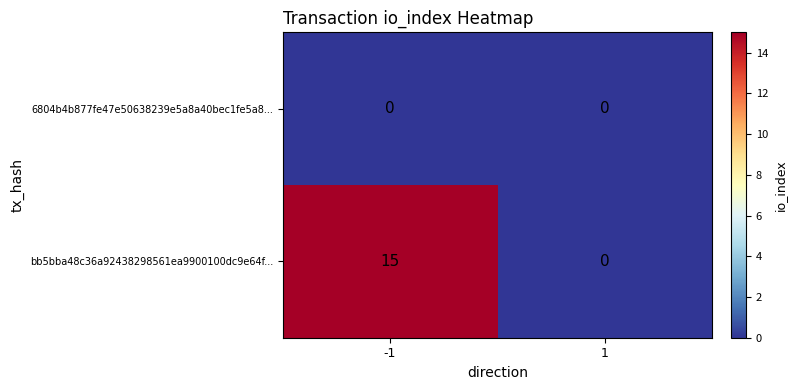

Count the number of data series in this chart.

2